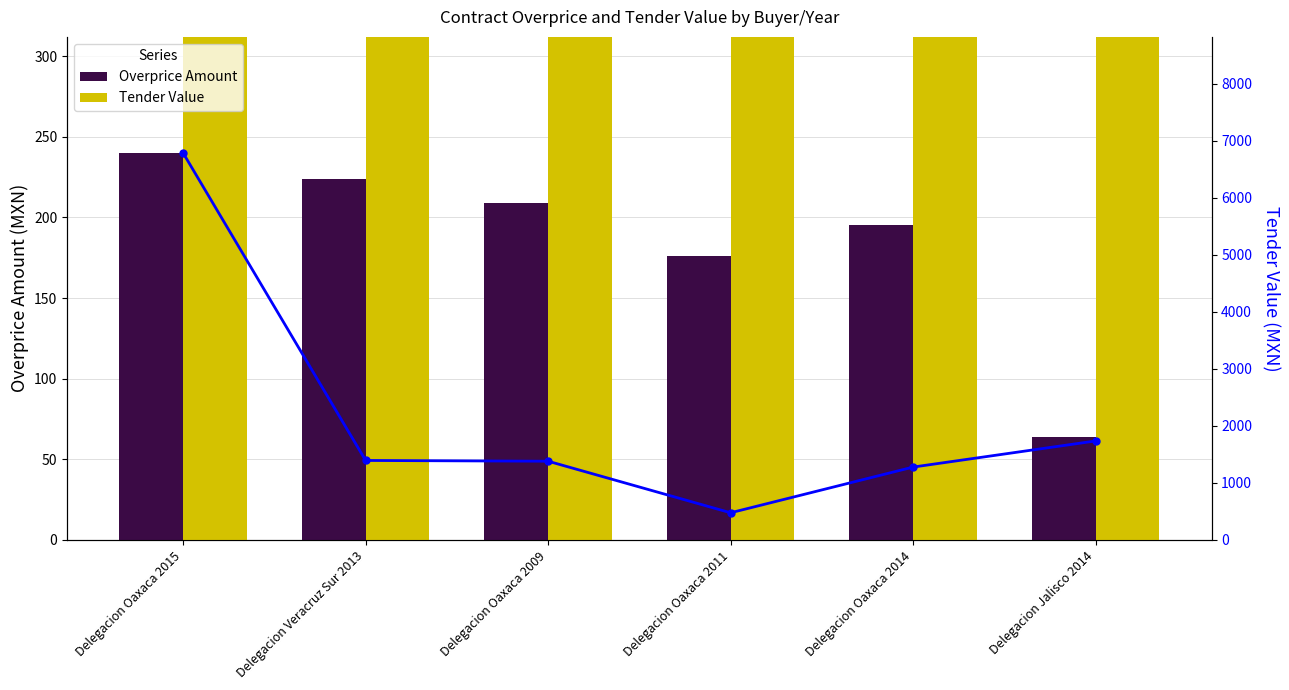

Is it true that Tender Value equals 6786.0 at Delegacion Oaxaca 2015?

True